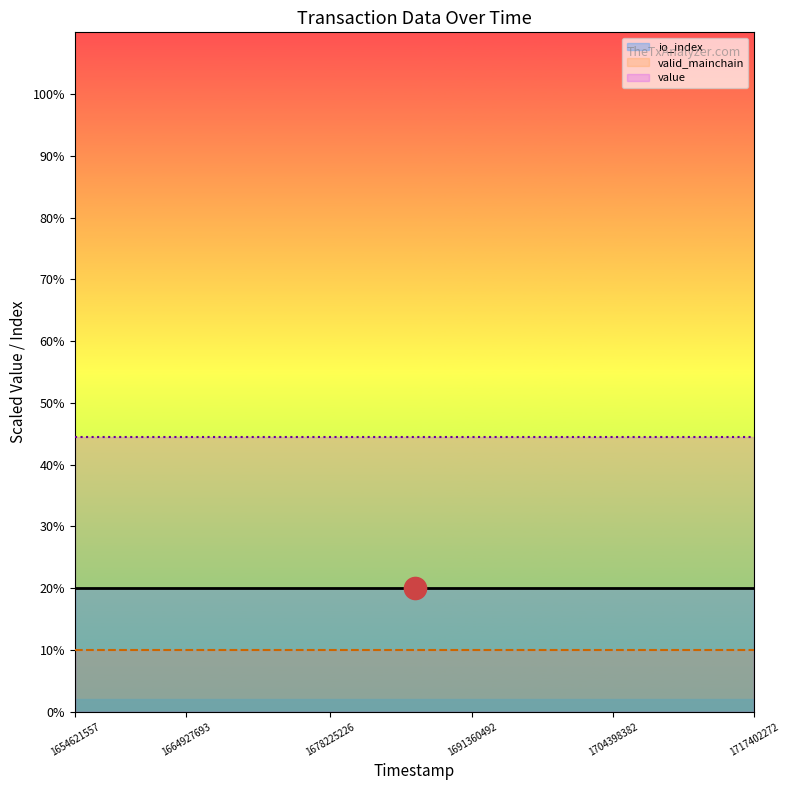

Rank the series by their maximum value, from highest to lowest.

value line, io_index line, valid_mainchain line